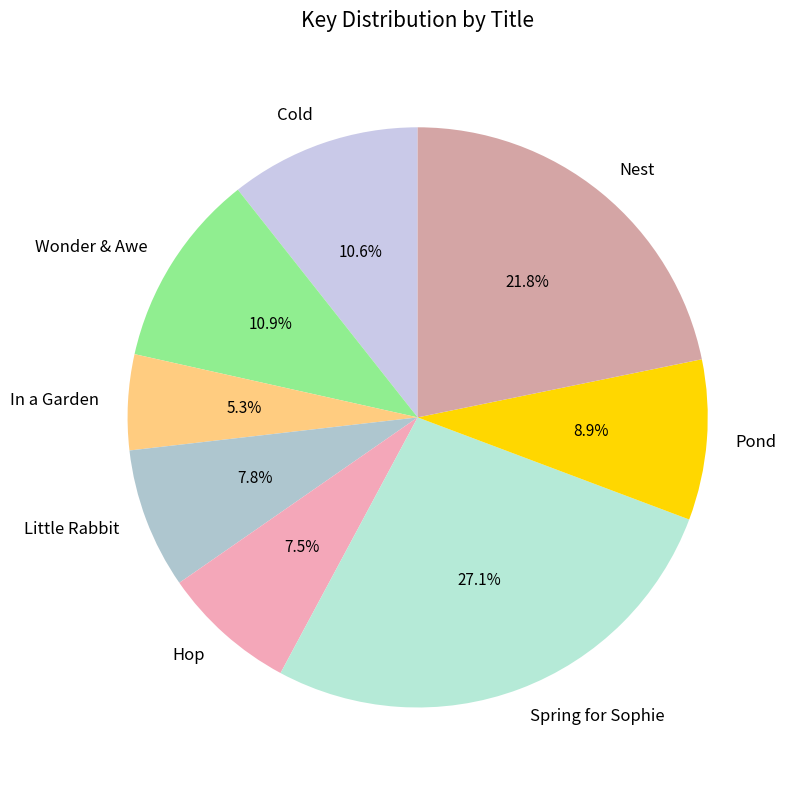

To the nearest percent, what percentage of the pie is Little Rabbit?

8%